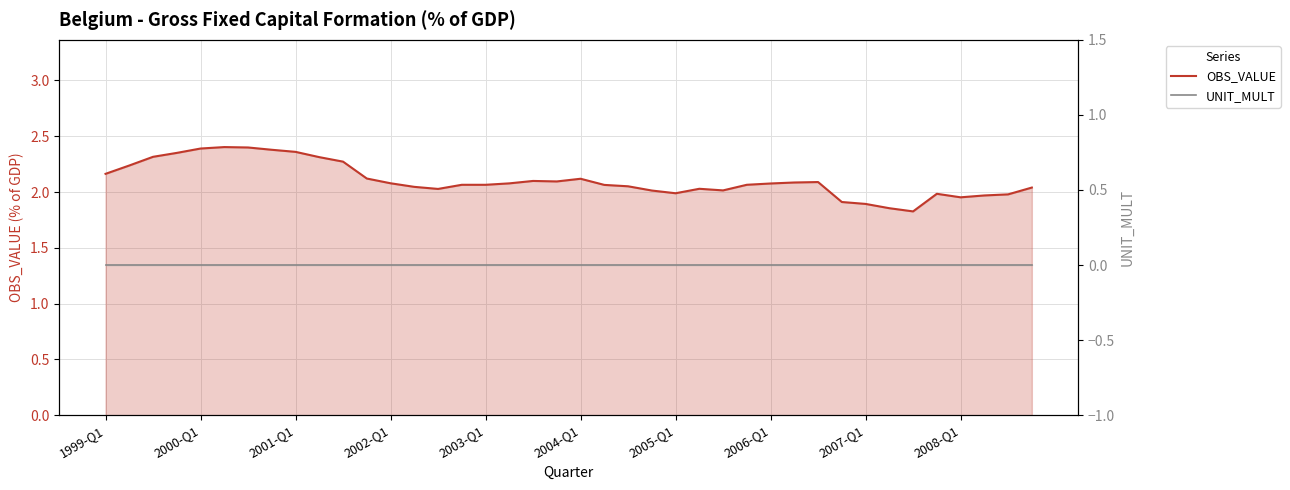

What is the maximum value shown in the chart?

2.4